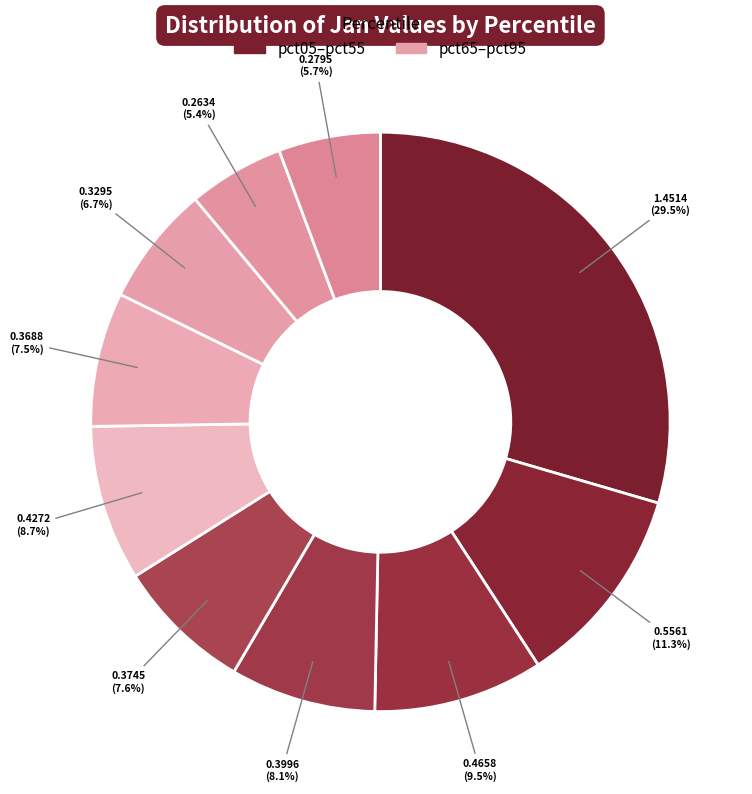

Count the number of slices in the pie.

10